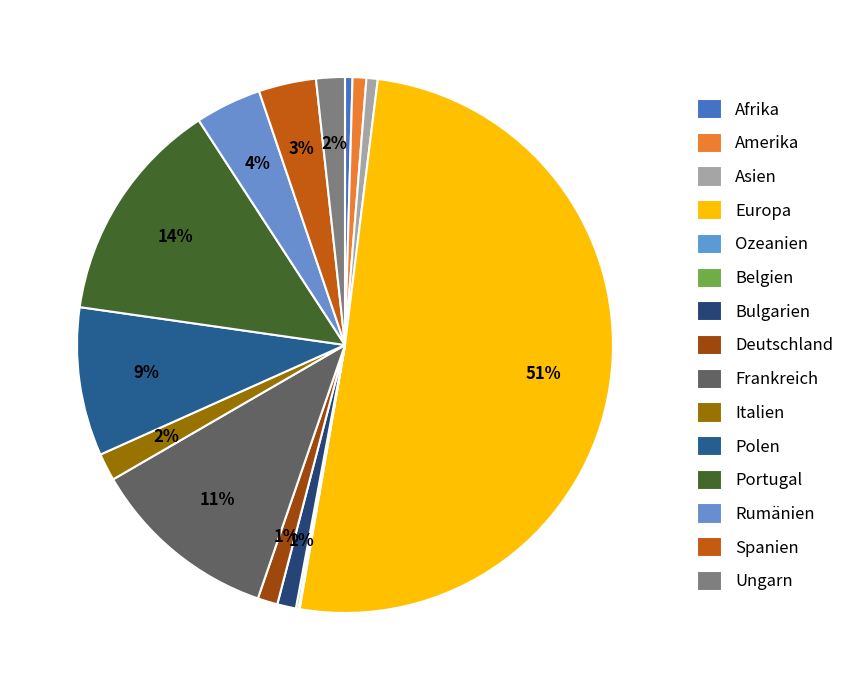

Which category has the biggest portion of the pie?

Europa